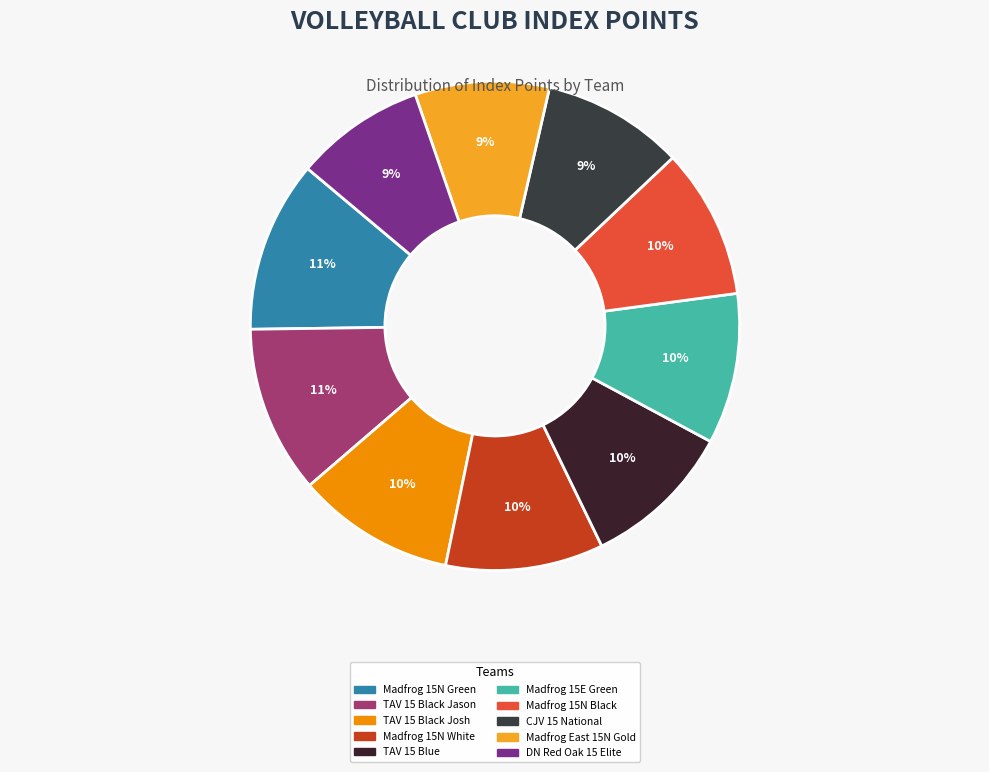

What is the smallest slice in the pie chart?

DN Red Oak 15 Elite